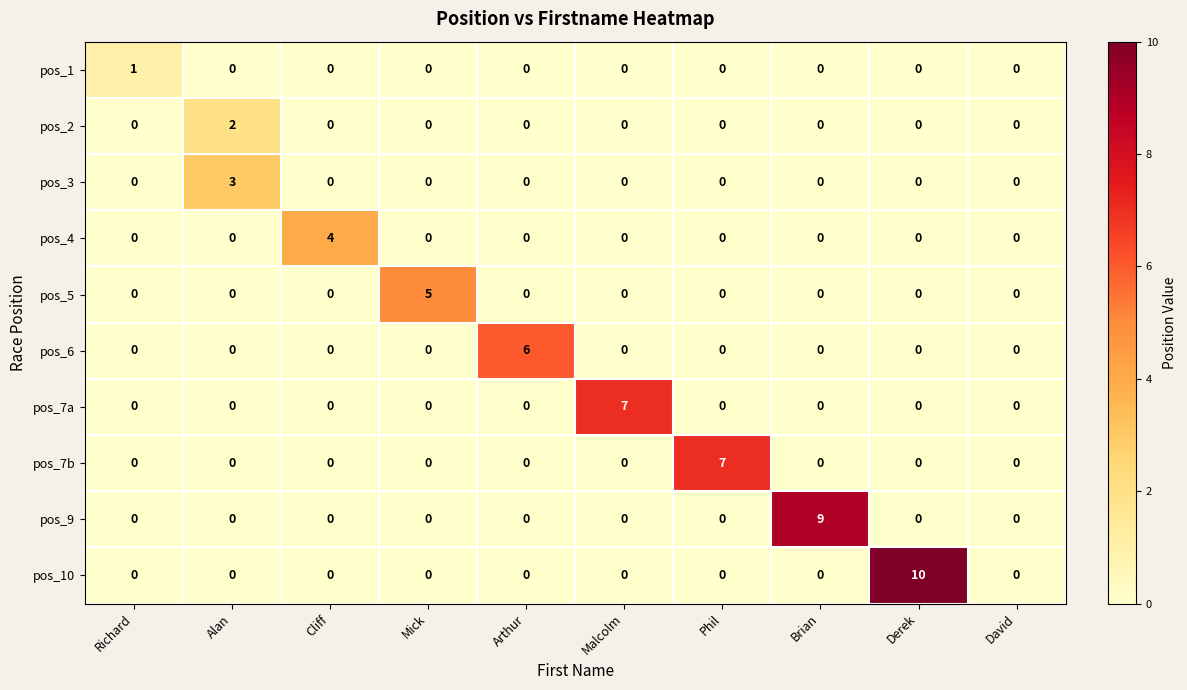

Is it true that pos_5 equals 0 at Arthur?

True